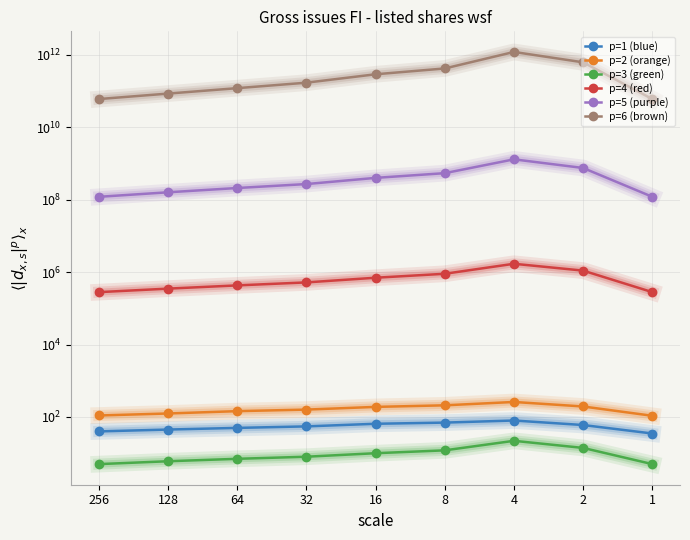

Where is p=2 (orange) nearest to the value 184?

16